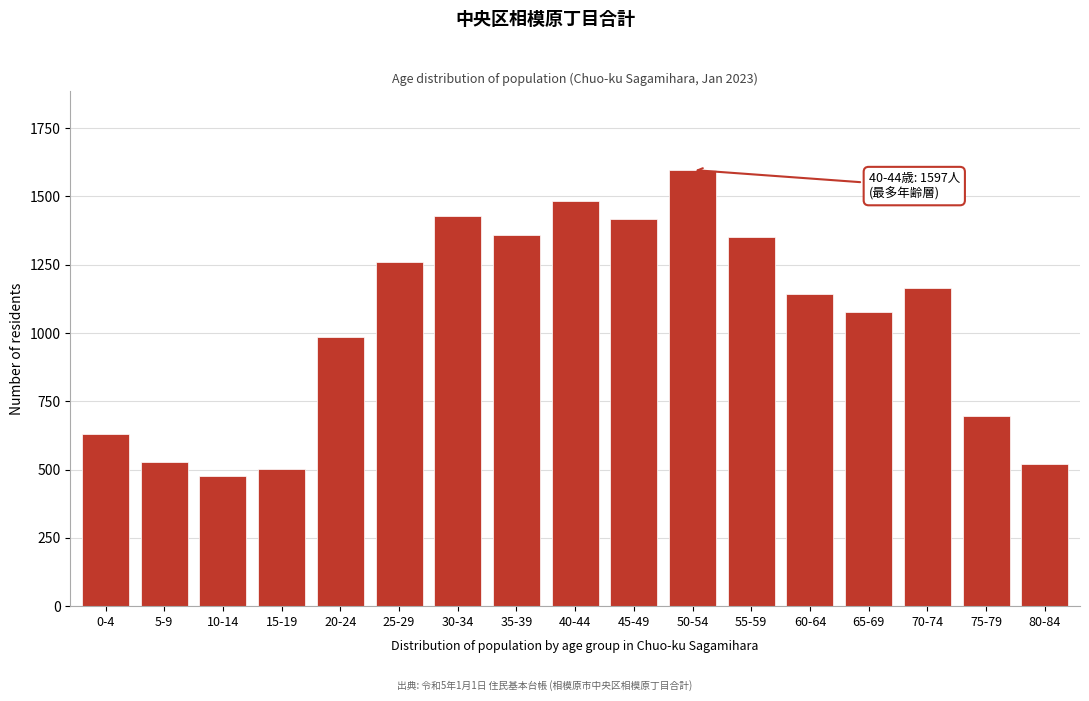

Which label corresponds to the largest value in the chart?

50-54